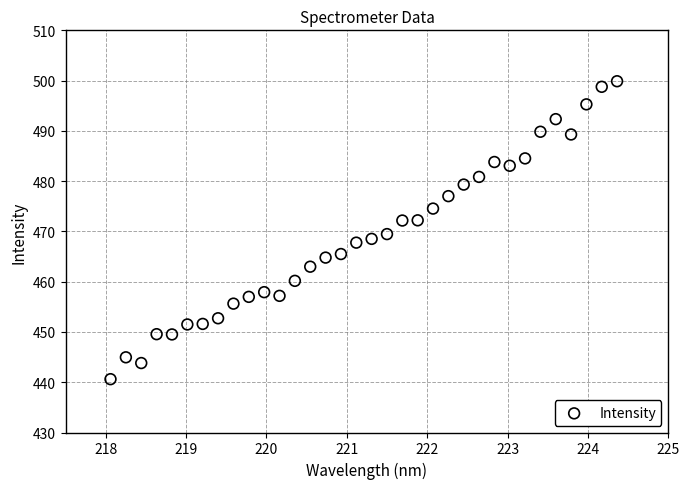

What is the range of Y values (max minus min)?

59.3